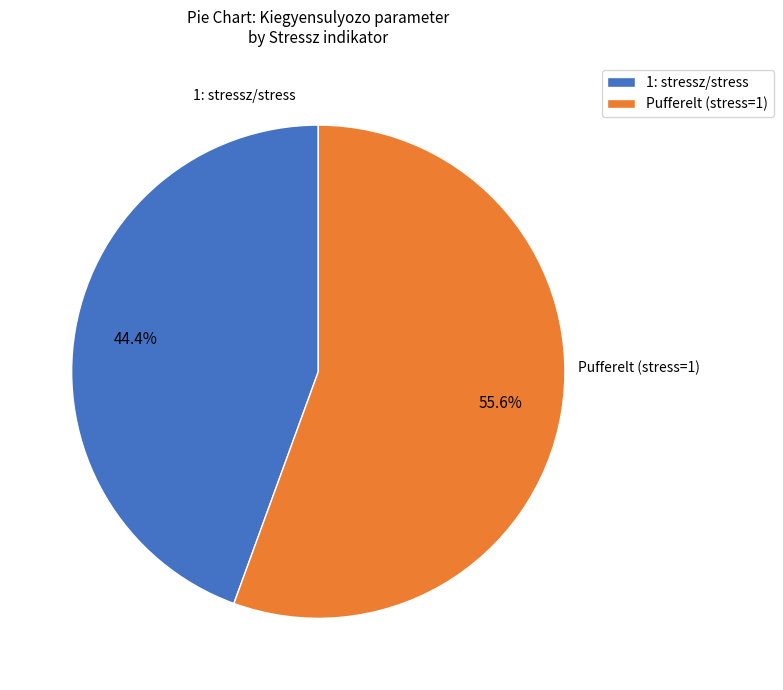

Do 1: stressz/stress and Pufferelt (stress=1) together represent more than half of the pie?

Yes